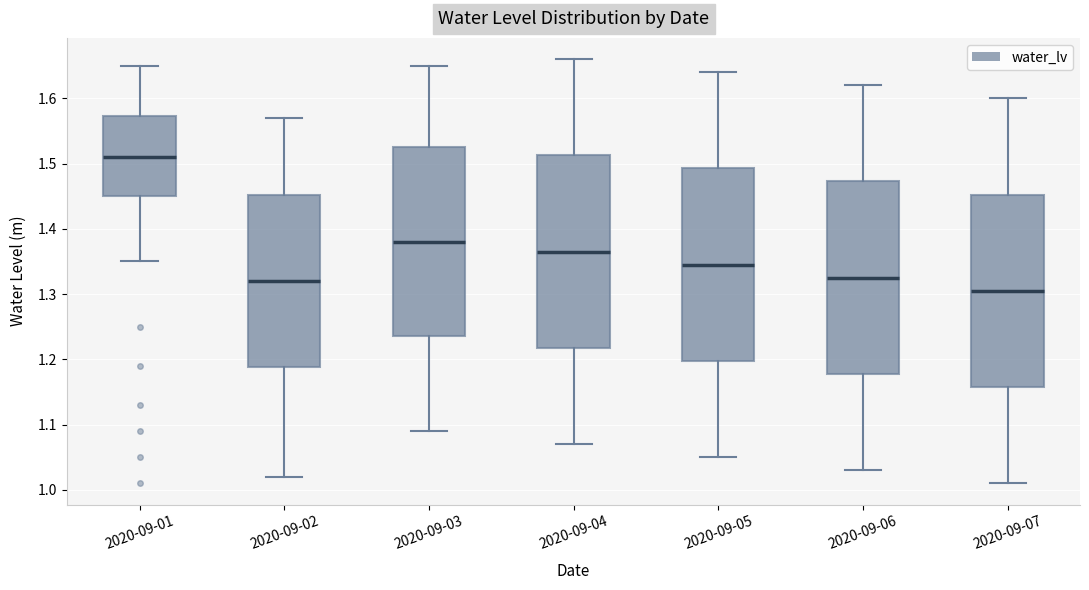

Which box has the highest median line?

2020-09-01